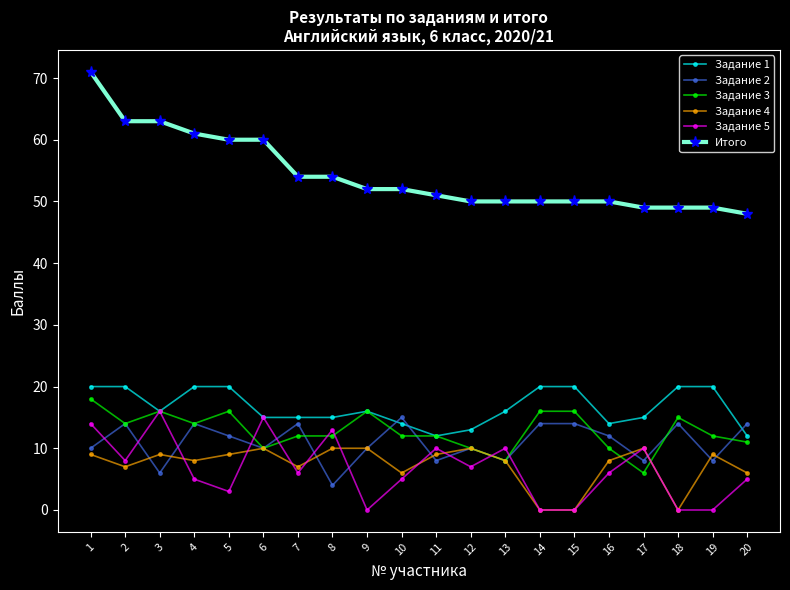

Is it true that Итого equals 25 at 9?

False